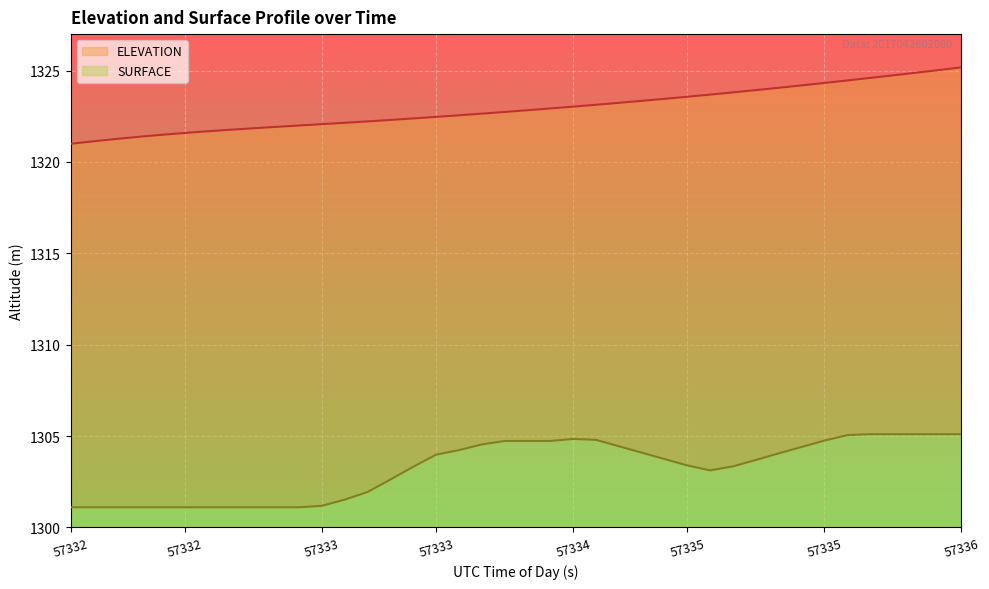

True or false: ELEVATION has more than 0 points higher than both neighbors.

False